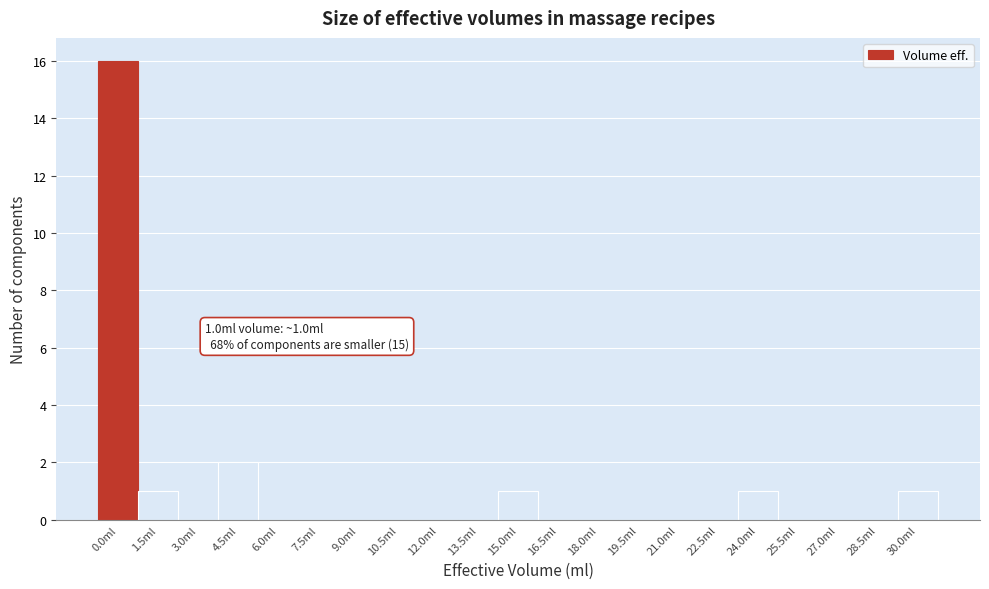

Reading right to left, what are all the values shown in this chart?

30.0ml=1	28.5ml=0	27.0ml=0	25.5ml=0	24.0ml=1	22.5ml=0	21.0ml=0	19.5ml=0	18.0ml=0	16.5ml=0	15.0ml=1	13.5ml=0	12.0ml=0	10.5ml=0	9.0ml=0	7.5ml=0	6.0ml=0	4.5ml=2	3.0ml=0	1.5ml=1	0.0ml=16